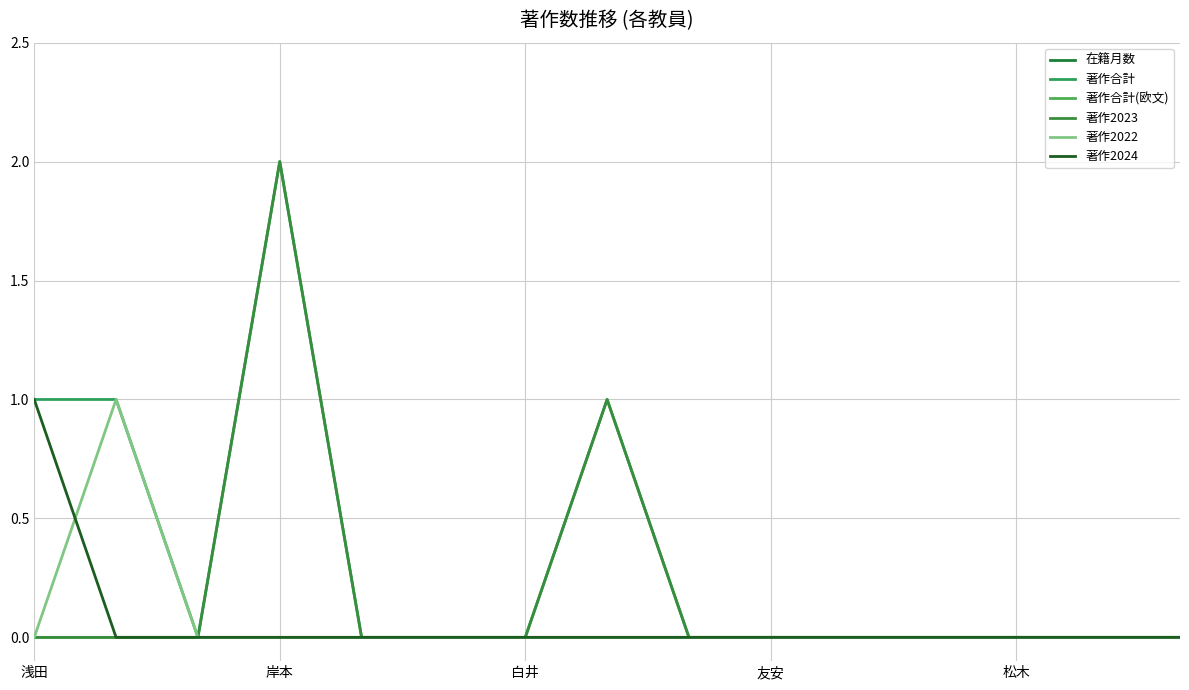

True or false: 著作2024 and 著作合計 intersect in this chart.

False